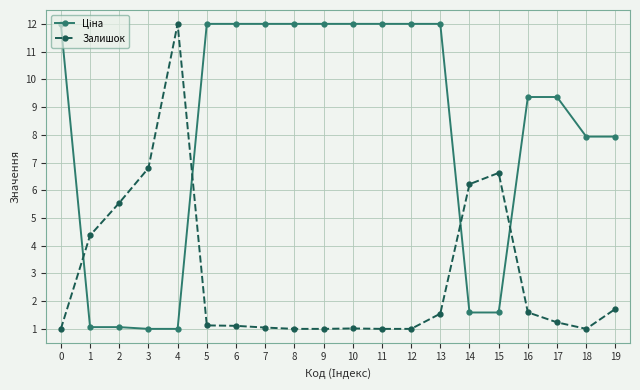

Which category has the highest value in the Залишок series?

4